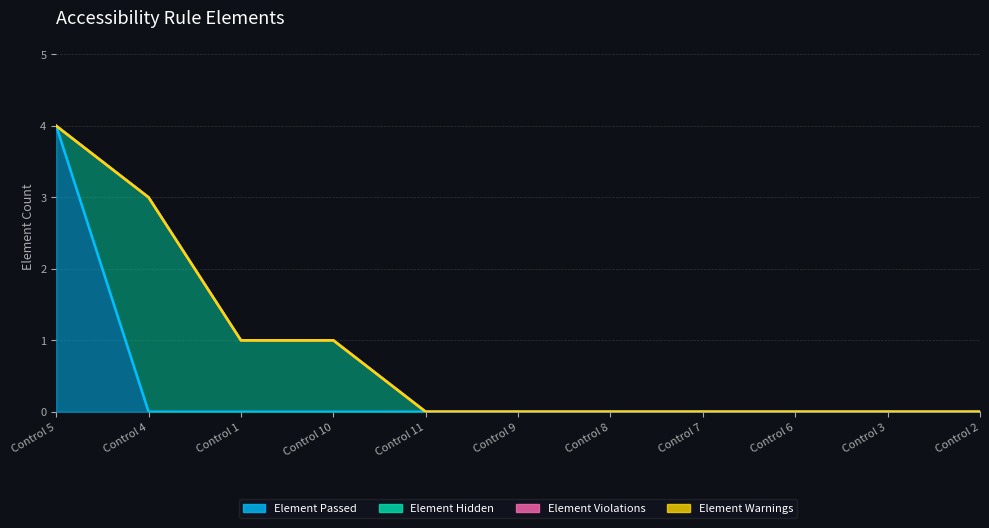

How many lines are shown in the chart?

4